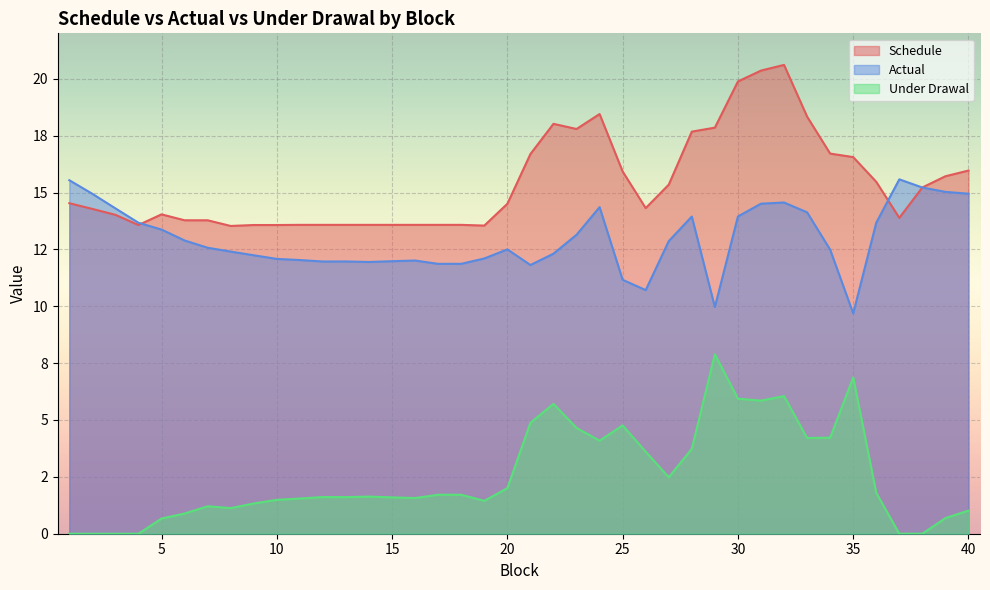

What is the sum of the Under Drawal values at 7 and 34?

5.4